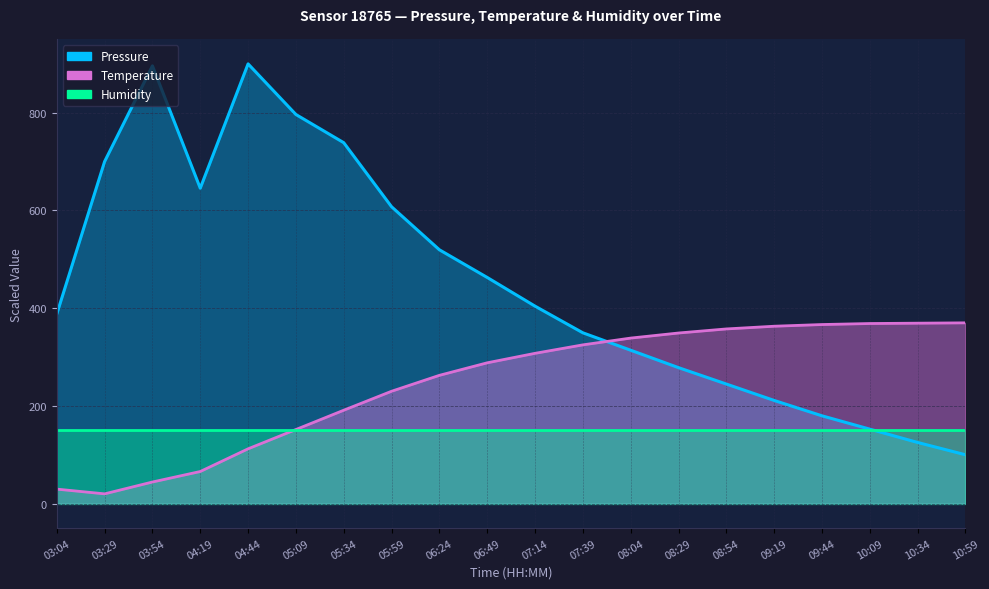

Where does the Pressure series first go above 404?

03:29